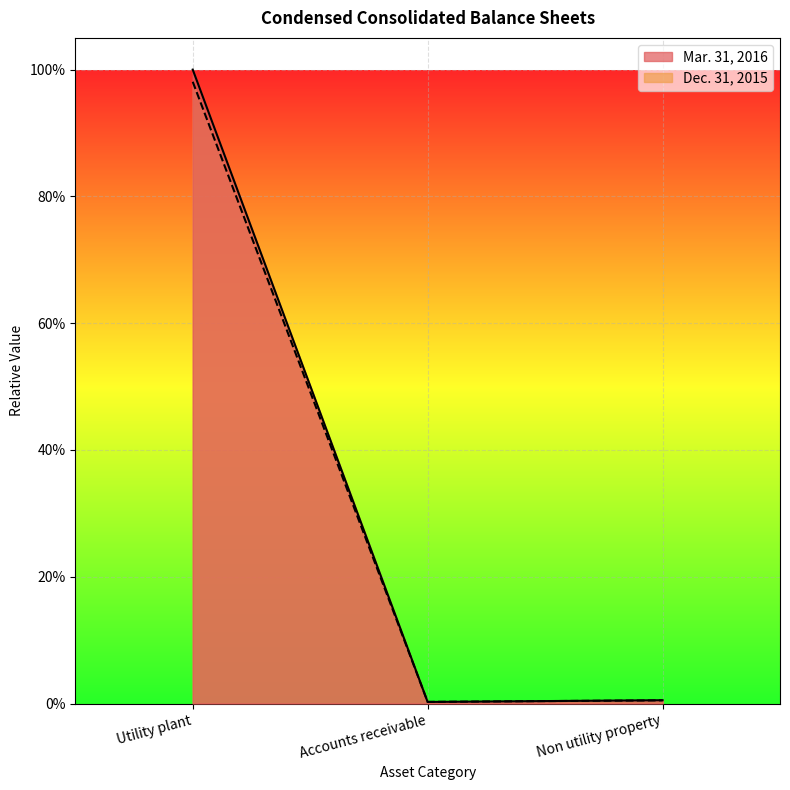

True or false: Dec. 31, 2015 has a value of 0.0 at Non utility property.

True